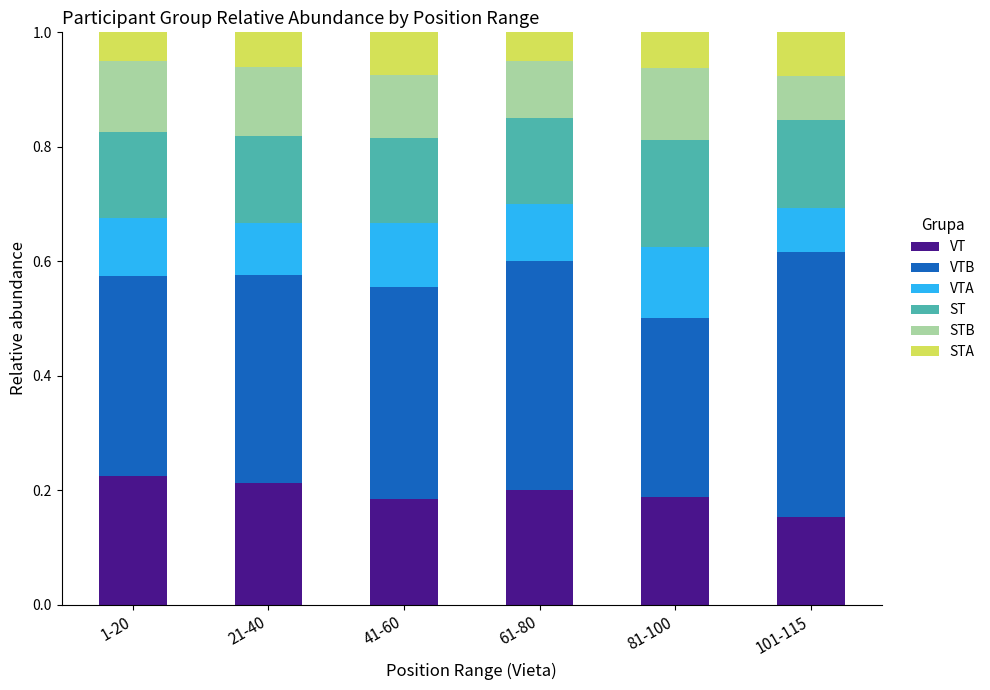

Is it true that VT equals 0.3 at 21-40?

False